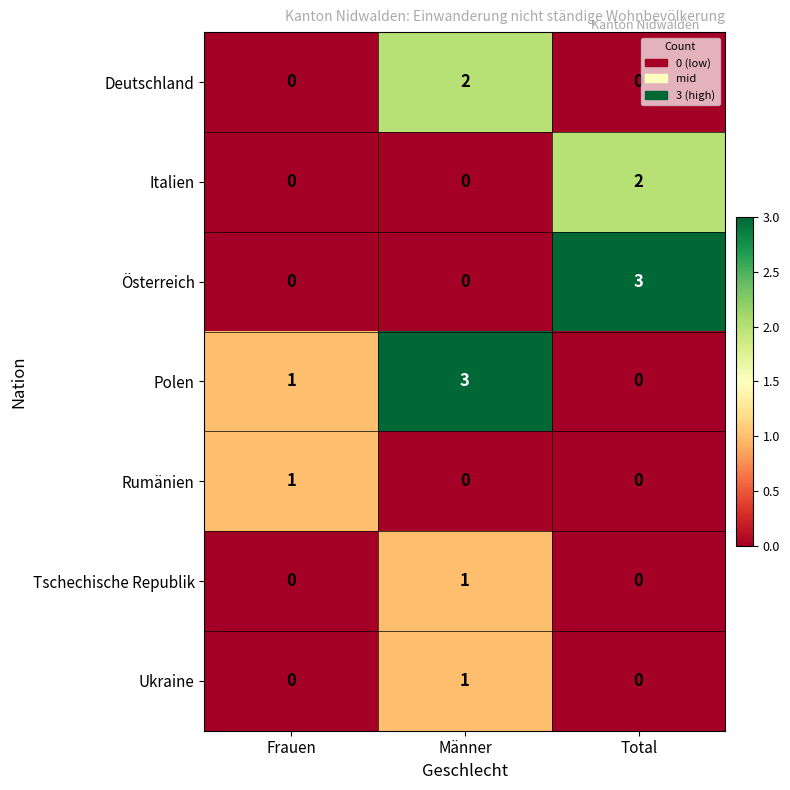

What is the difference between the highest and lowest values at Männer?

3